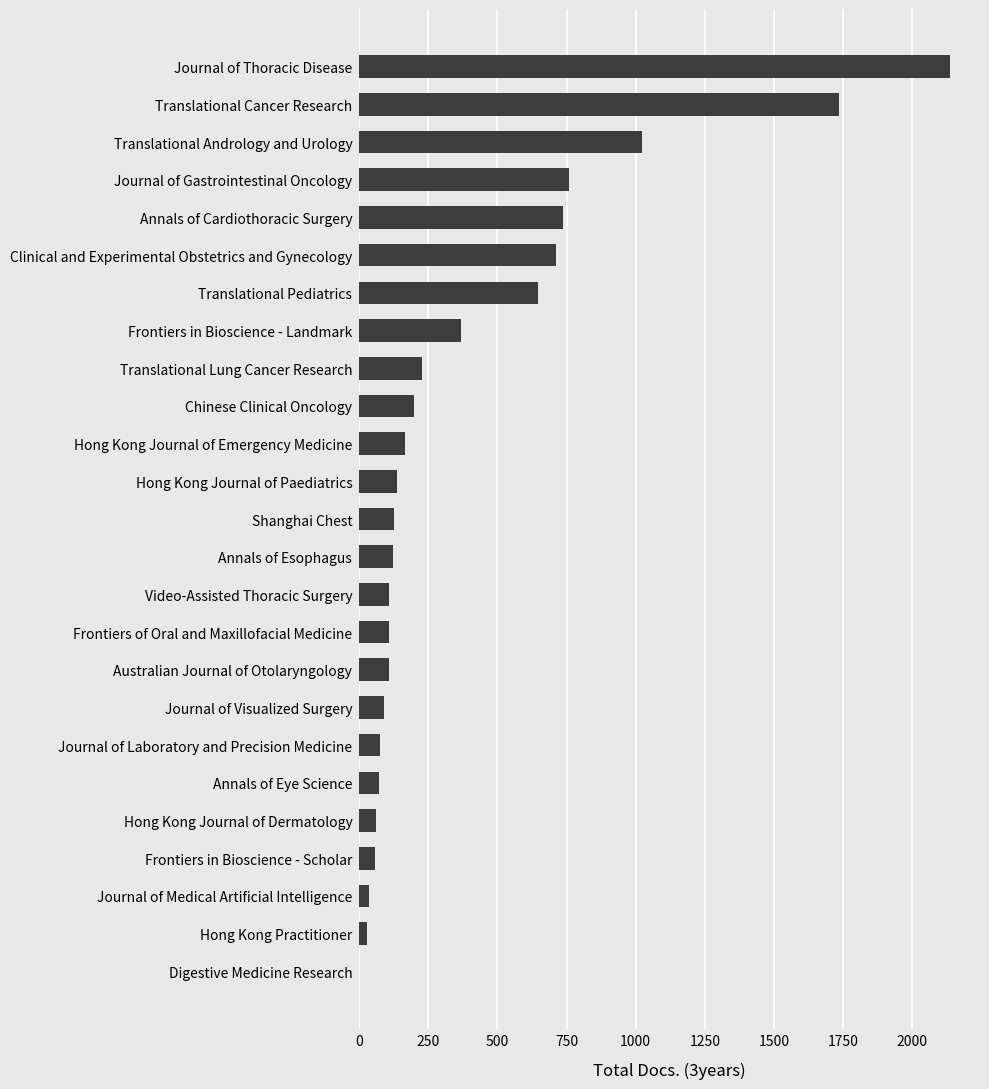

The chart shows a value of 502 at Journal of Gastrointestinal Oncology. True or false?

False